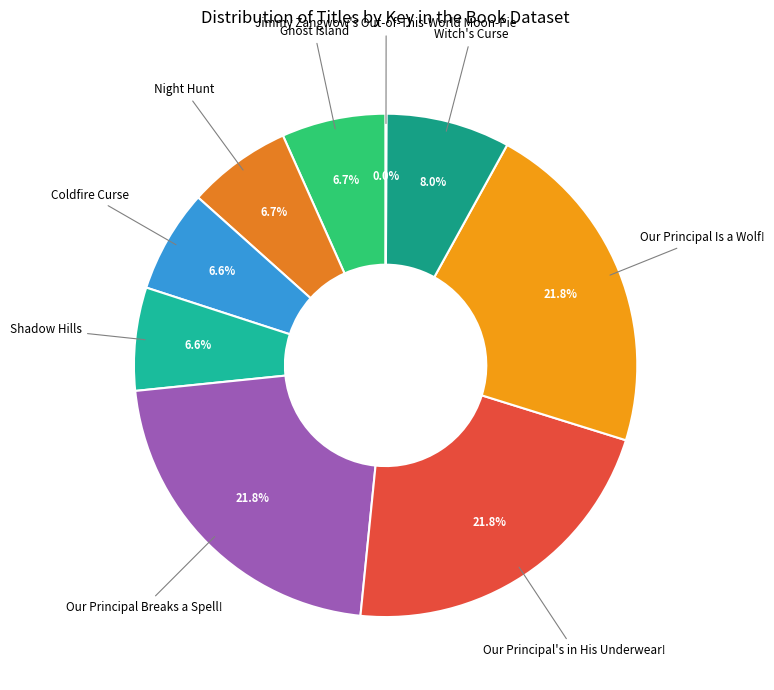

Which slice is the smallest?

Jimmy Zangwow's Out-of-This-World Moon-Pie